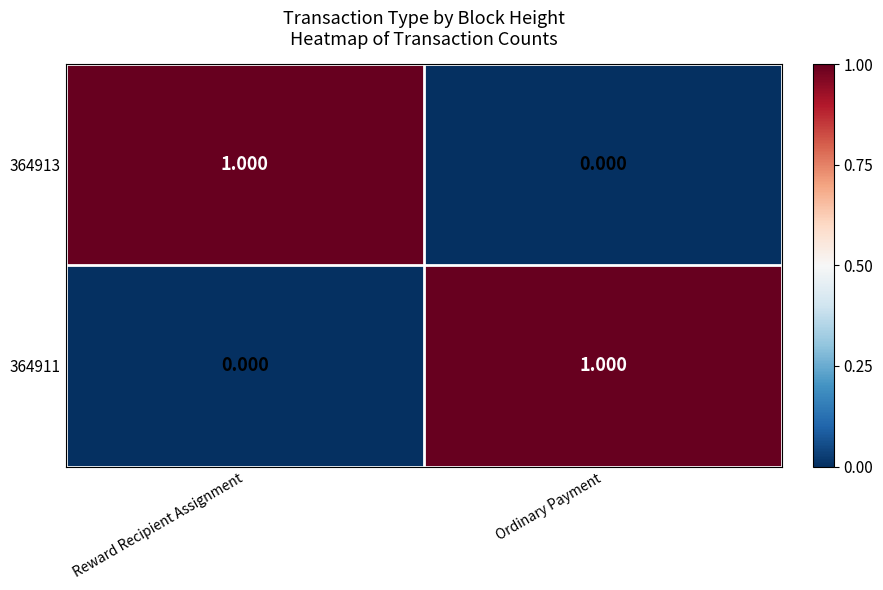

At which label is 364911 closest to 0?

Reward Recipient Assignment